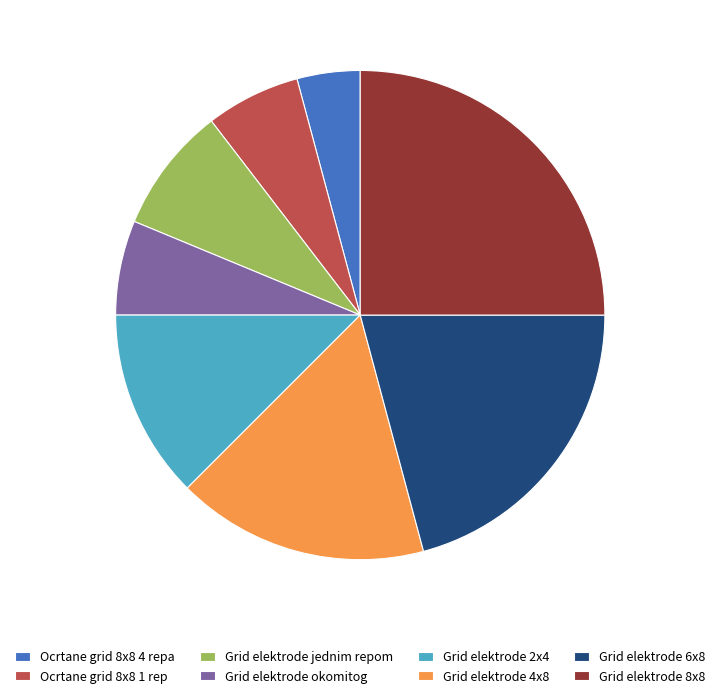

Which category has the biggest portion of the pie?

Grid elektrode 8x8